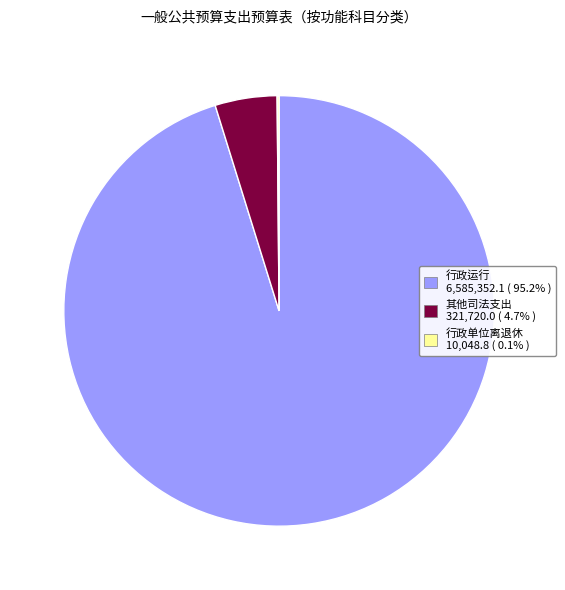

Between 其他司法支出 and 行政运行, which is larger?

行政运行